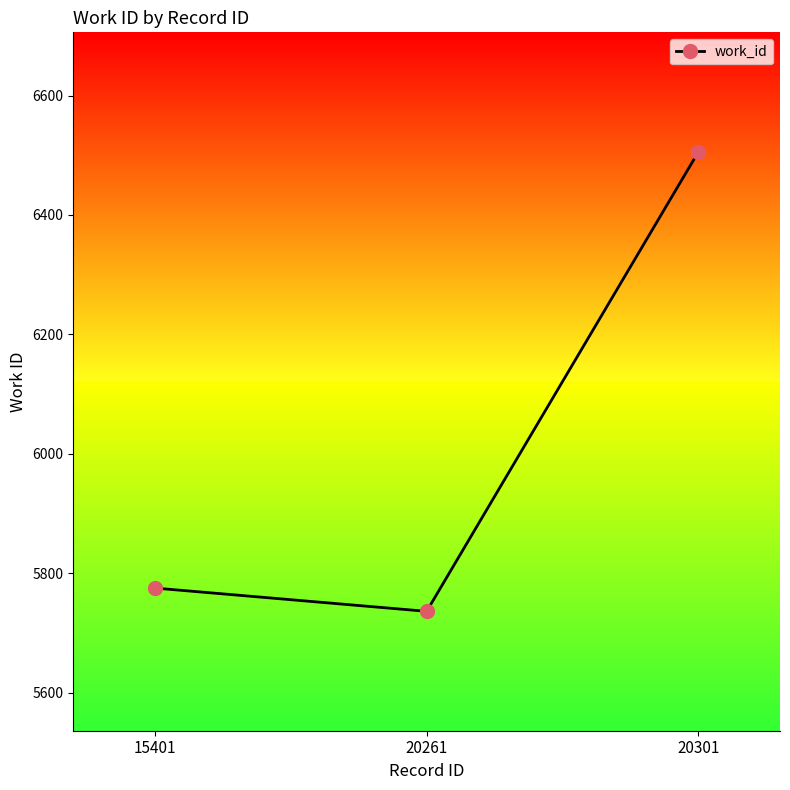

What is the greatest value displayed?

6506